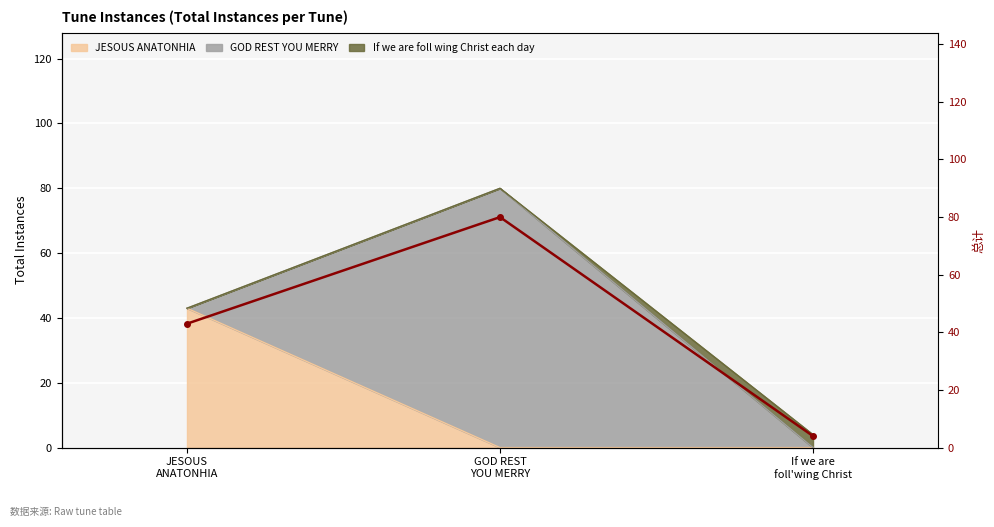

What is the value of the 1st point from the left?

43